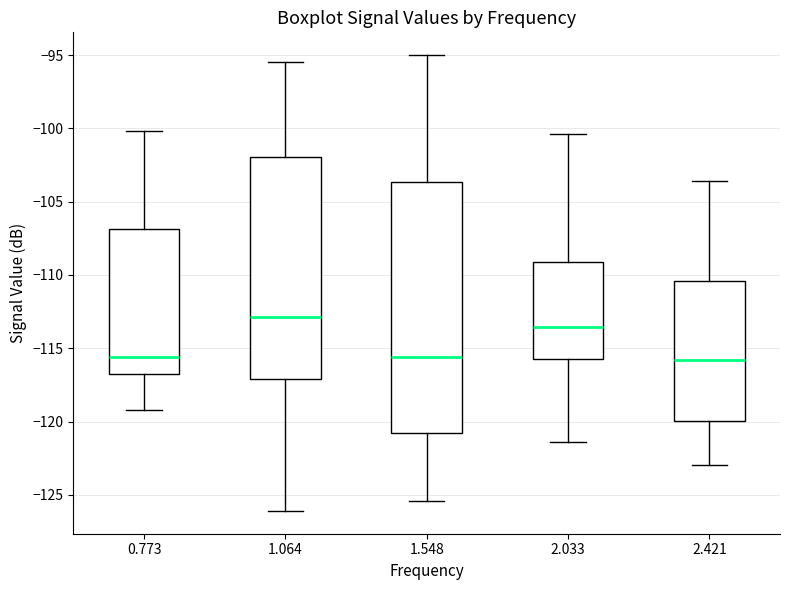

Comparing the boxes themselves (not the whiskers), which one is the tallest?

1.548